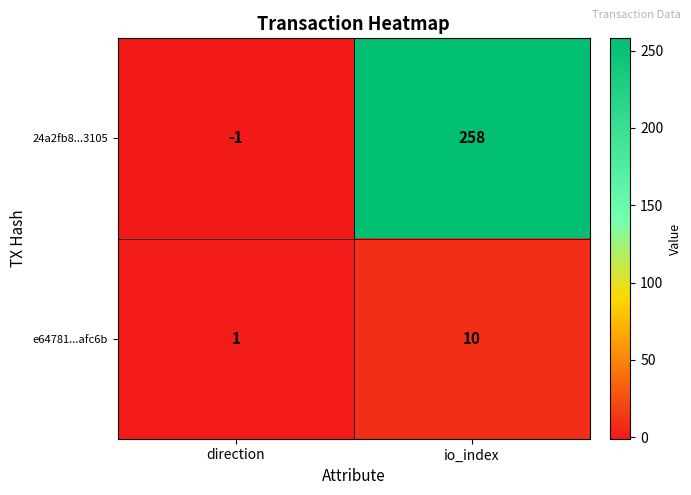

At io_index, list the series in order from largest to smallest.

24a2fb8...3105, e64781...afc6b